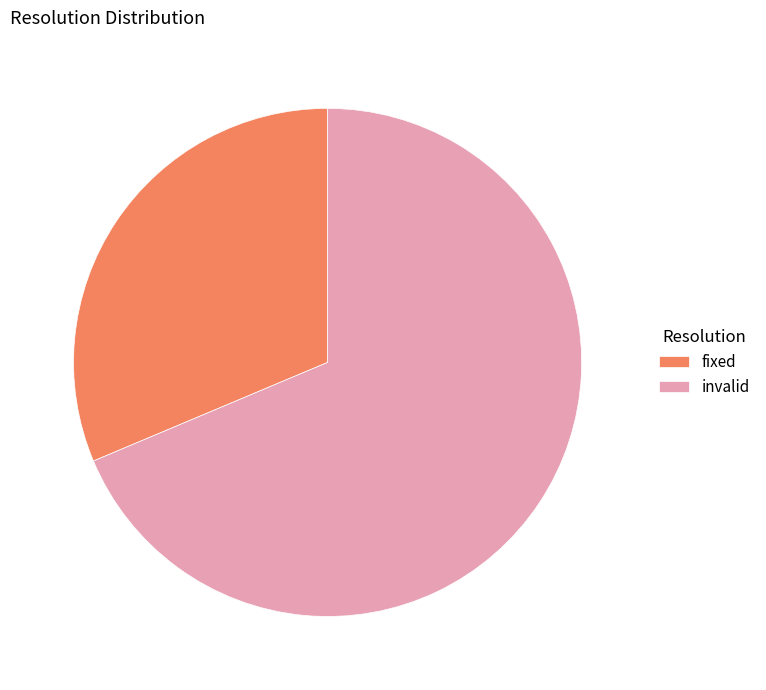

The invalid slice represents 43% of the pie. True or false?

False